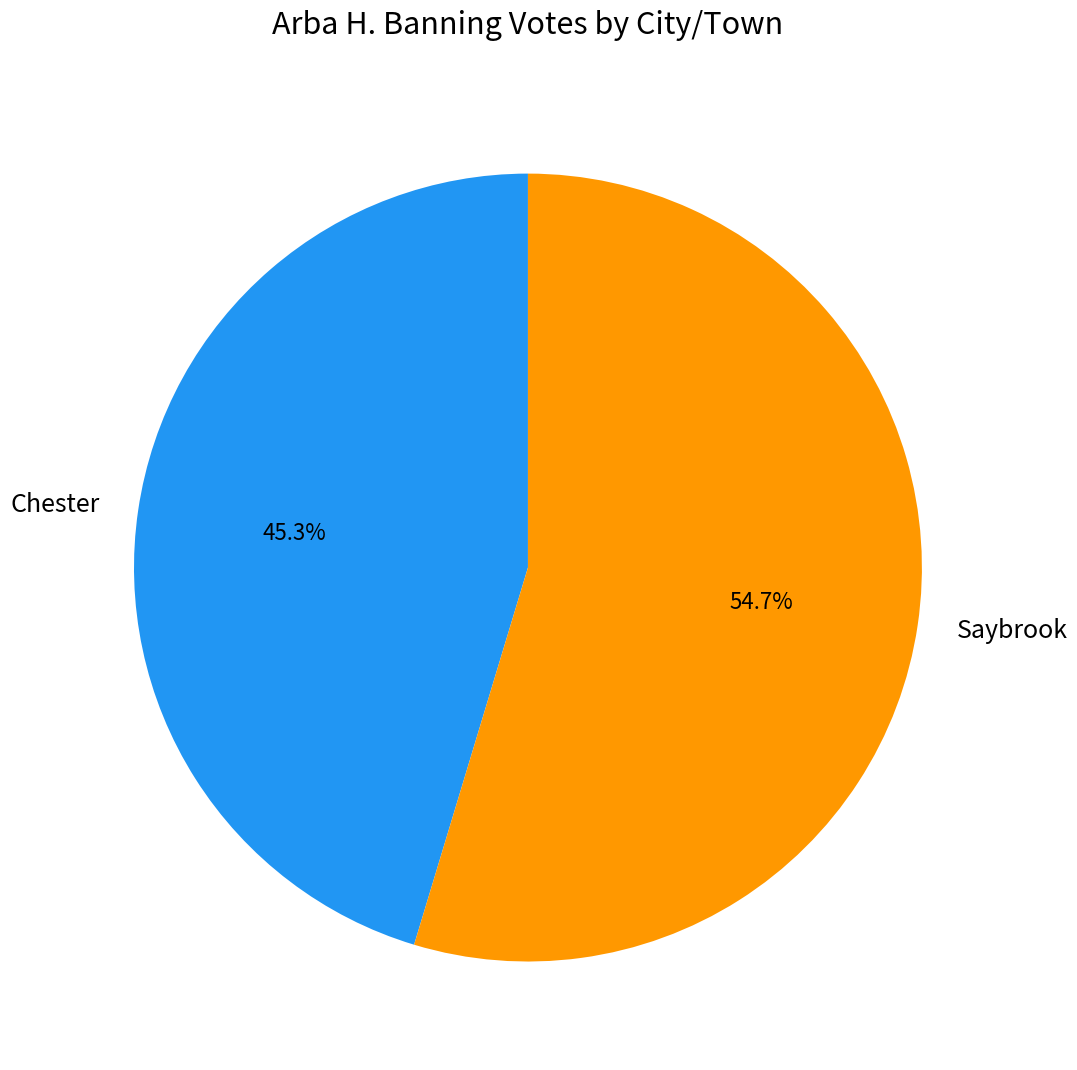

Approximately how many times larger is the value at Saybrook compared to Chester?

1.2